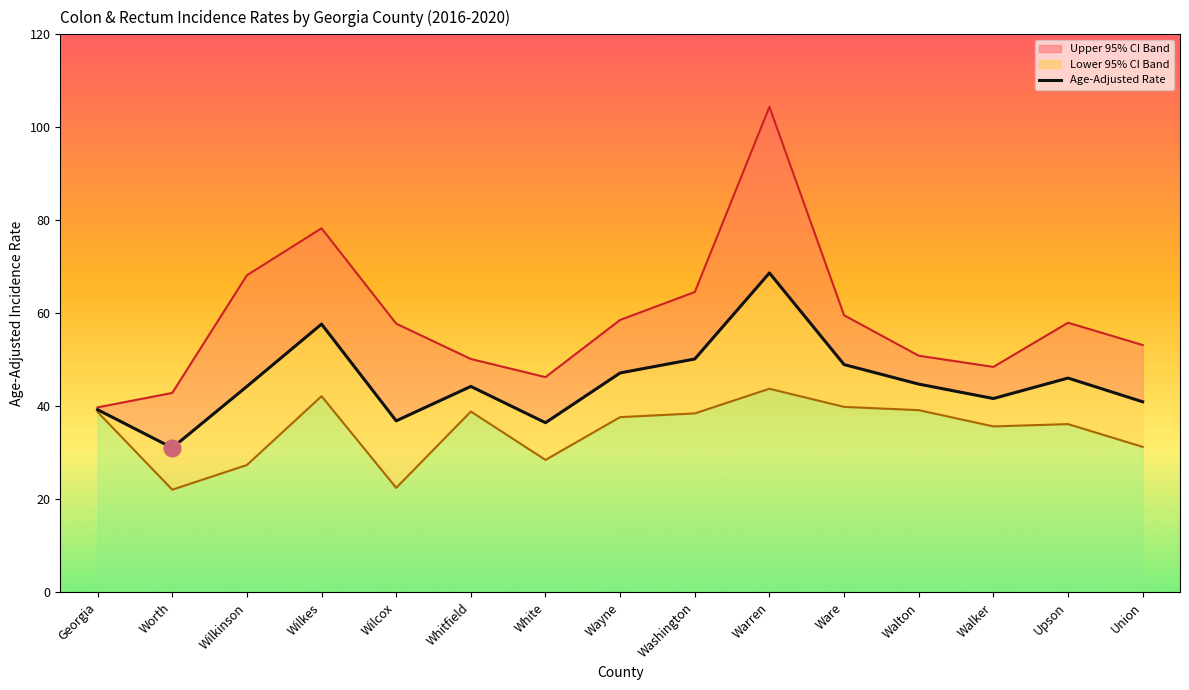

List the series in order of their peak value, lowest first.

Lower 95% CI line, Age-Adjusted Rate, Upper 95% CI line